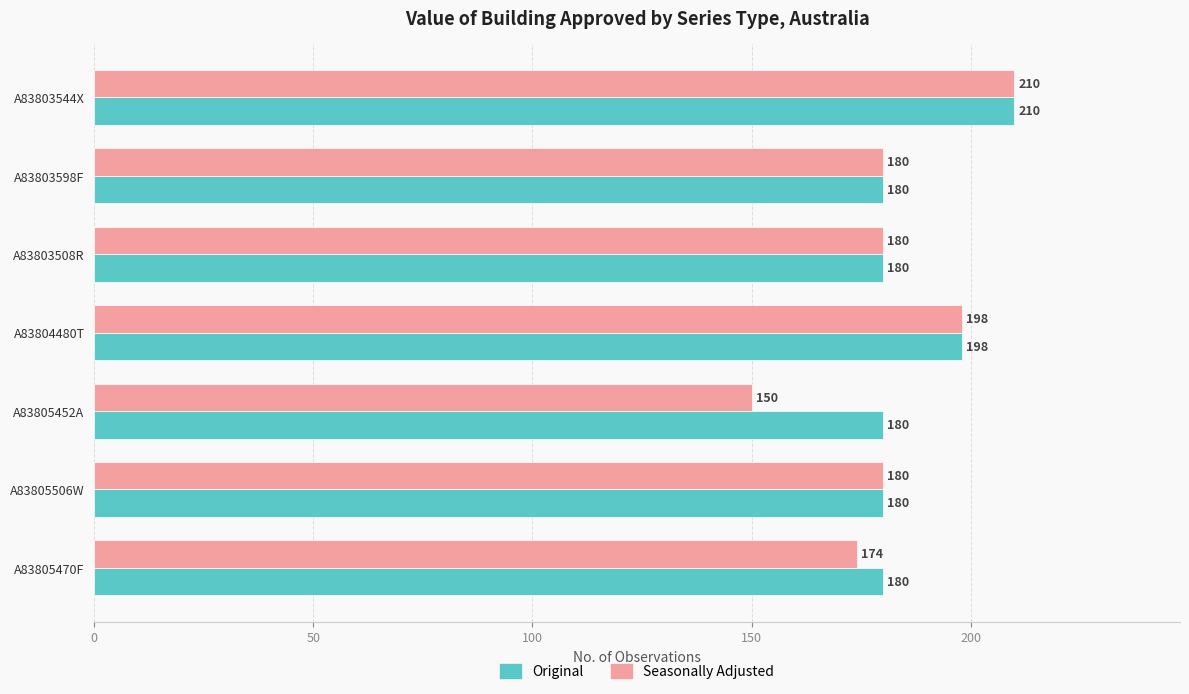

Rank the series by their average value, from lowest to highest.

Seasonally Adjusted, Original